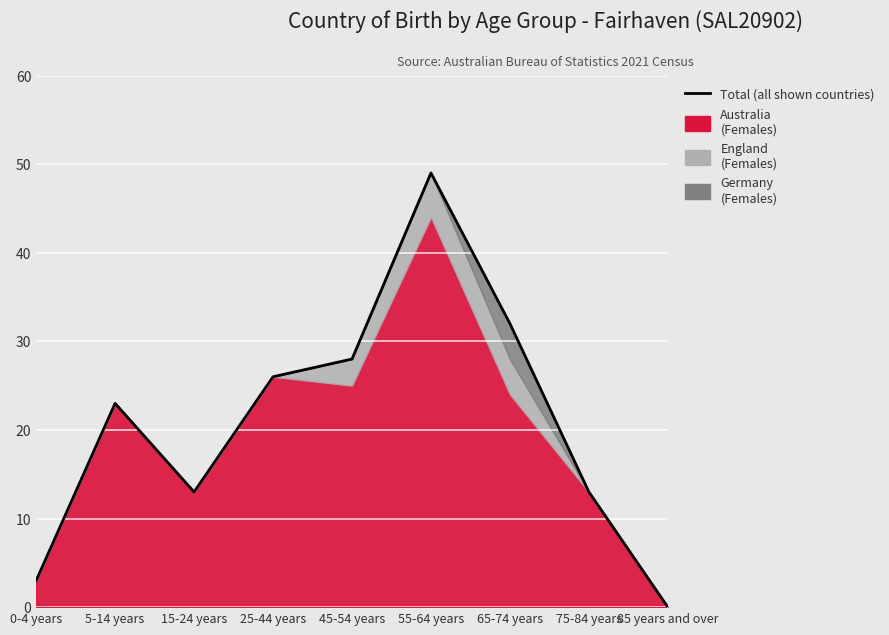

The value at 25-44 years is 26. True or false?

True